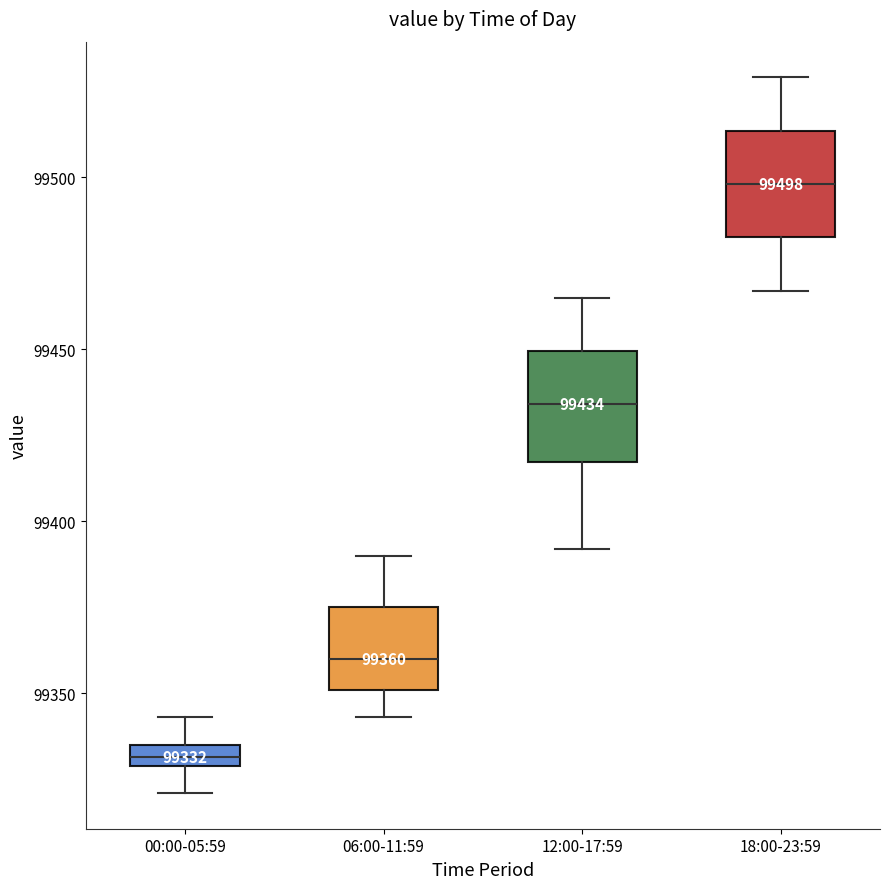

Which box has the highest median line?

18:00-23:59